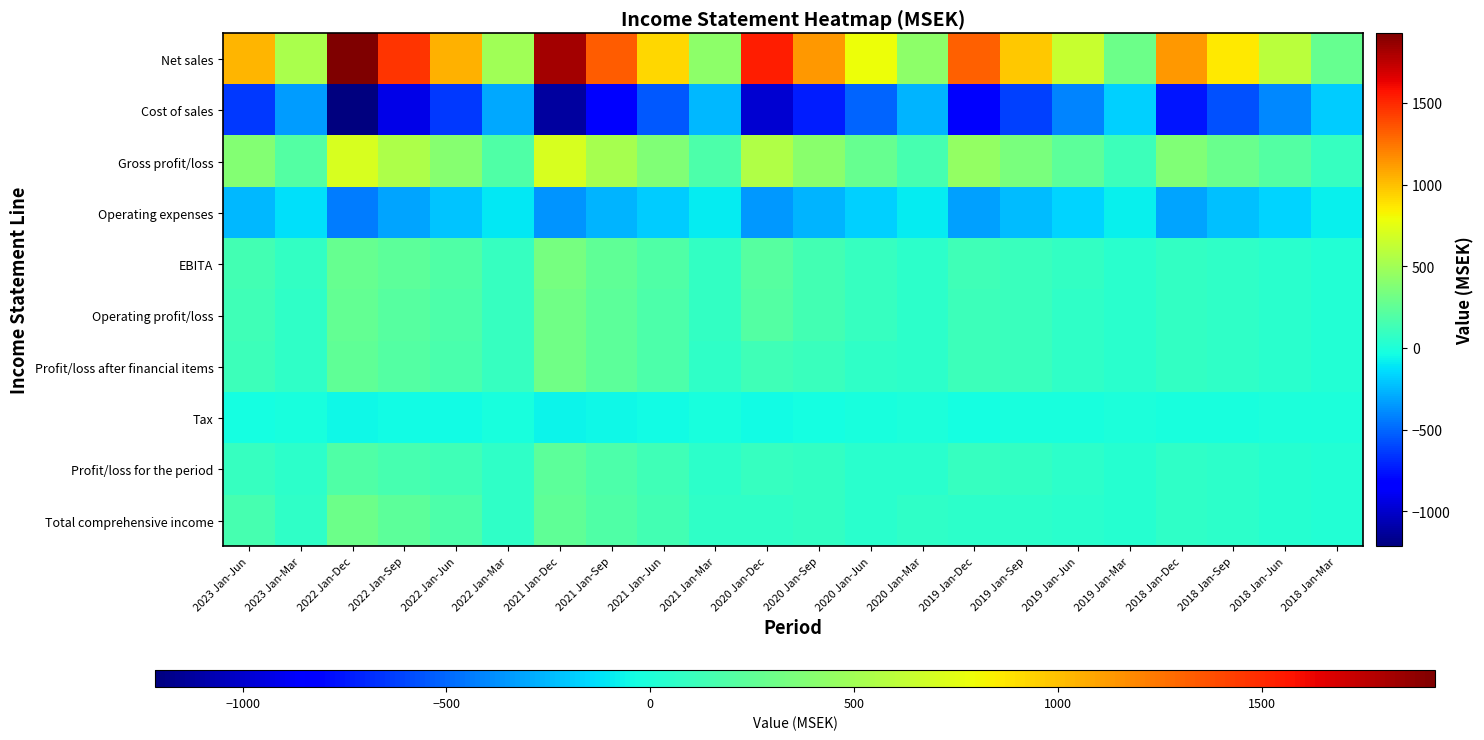

Rank the series by their maximum value, from highest to lowest.

Net sales, Gross profit/loss, EBITA, Operating profit/loss, Profit/loss after financial items, Total comprehensive income, Profit/loss for the period, Tax, Operating expenses, Cost of sales